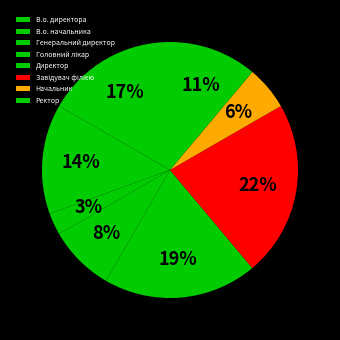

Count the number of slices in the pie.

8